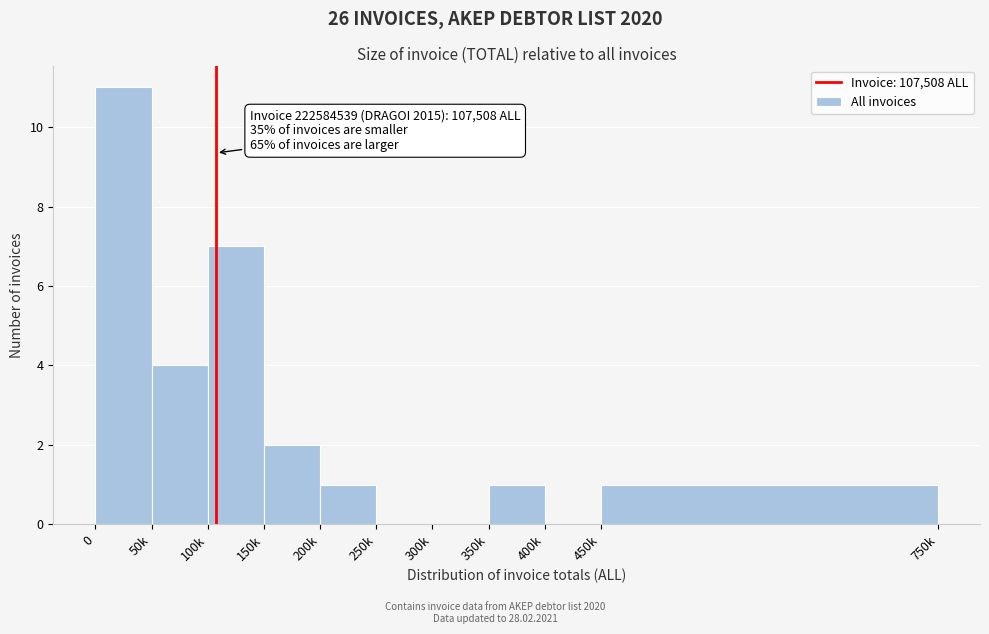

Reading right to left, extract all data points from this chart.

450k=1	400k=0	350k=1	300k=0	250k=0	200k=1	150k=2	100k=7	50k=4	0=11